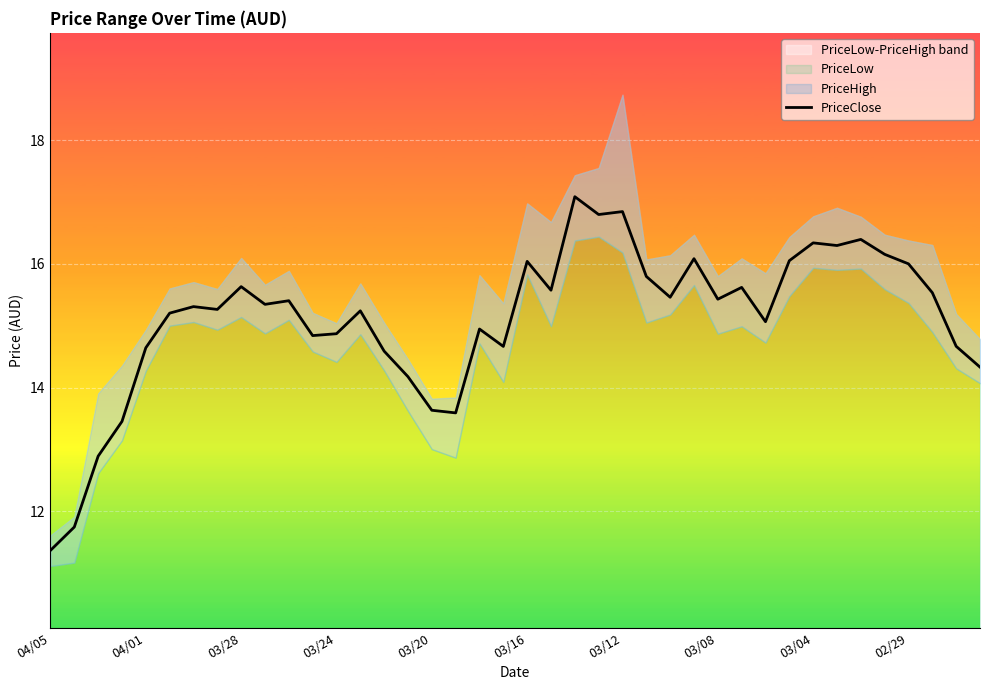

How many lines are shown in the chart?

1